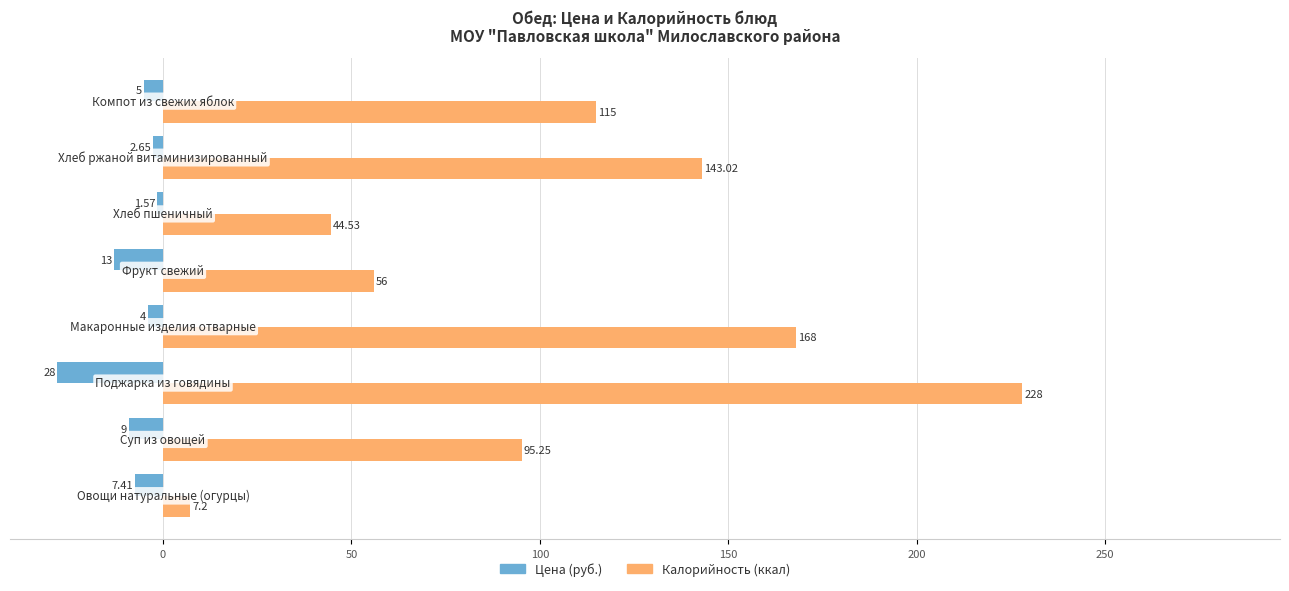

List the series in order of their overall mean, highest first.

Калорийность (ккал), Цена (руб.)